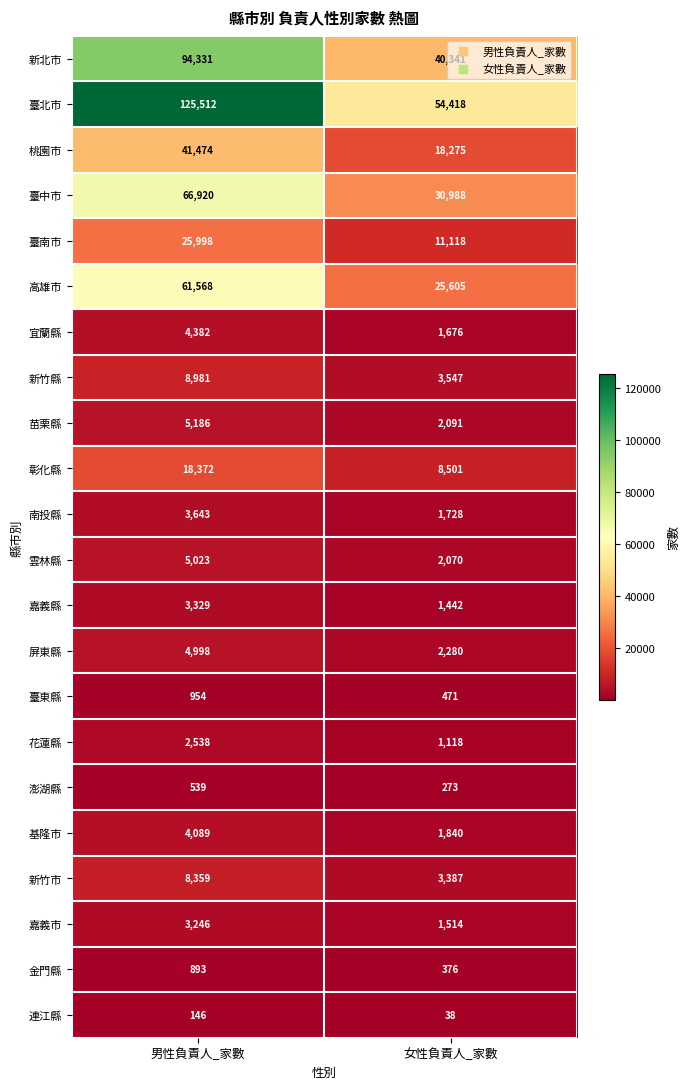

How many data points does each series have?

2